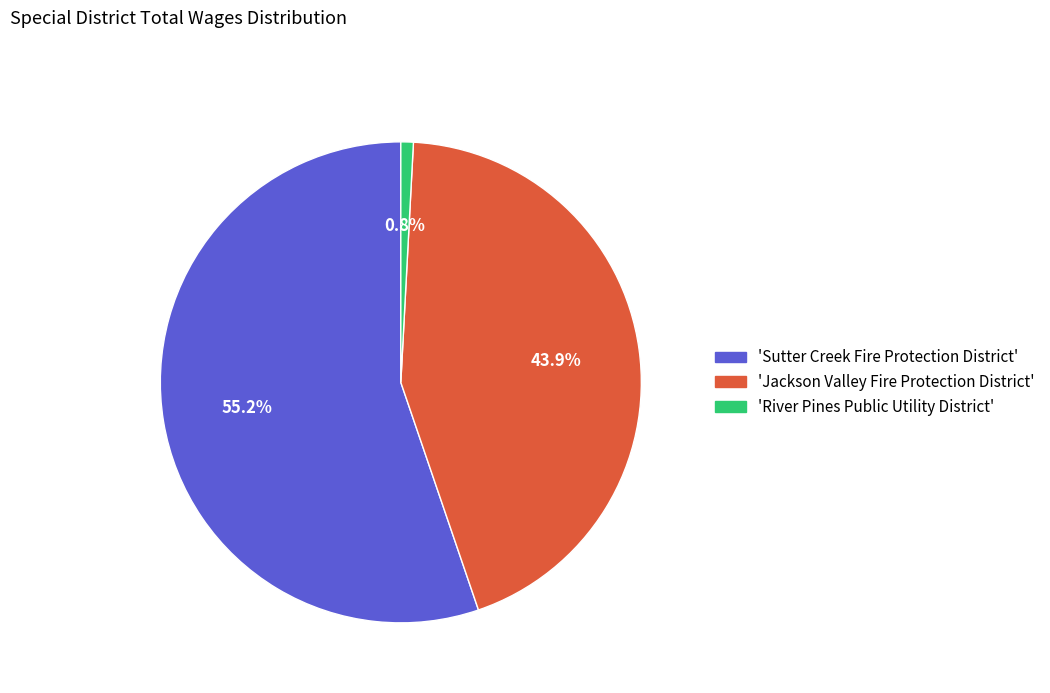

Is there any slice that represents more than half of the pie?

Yes